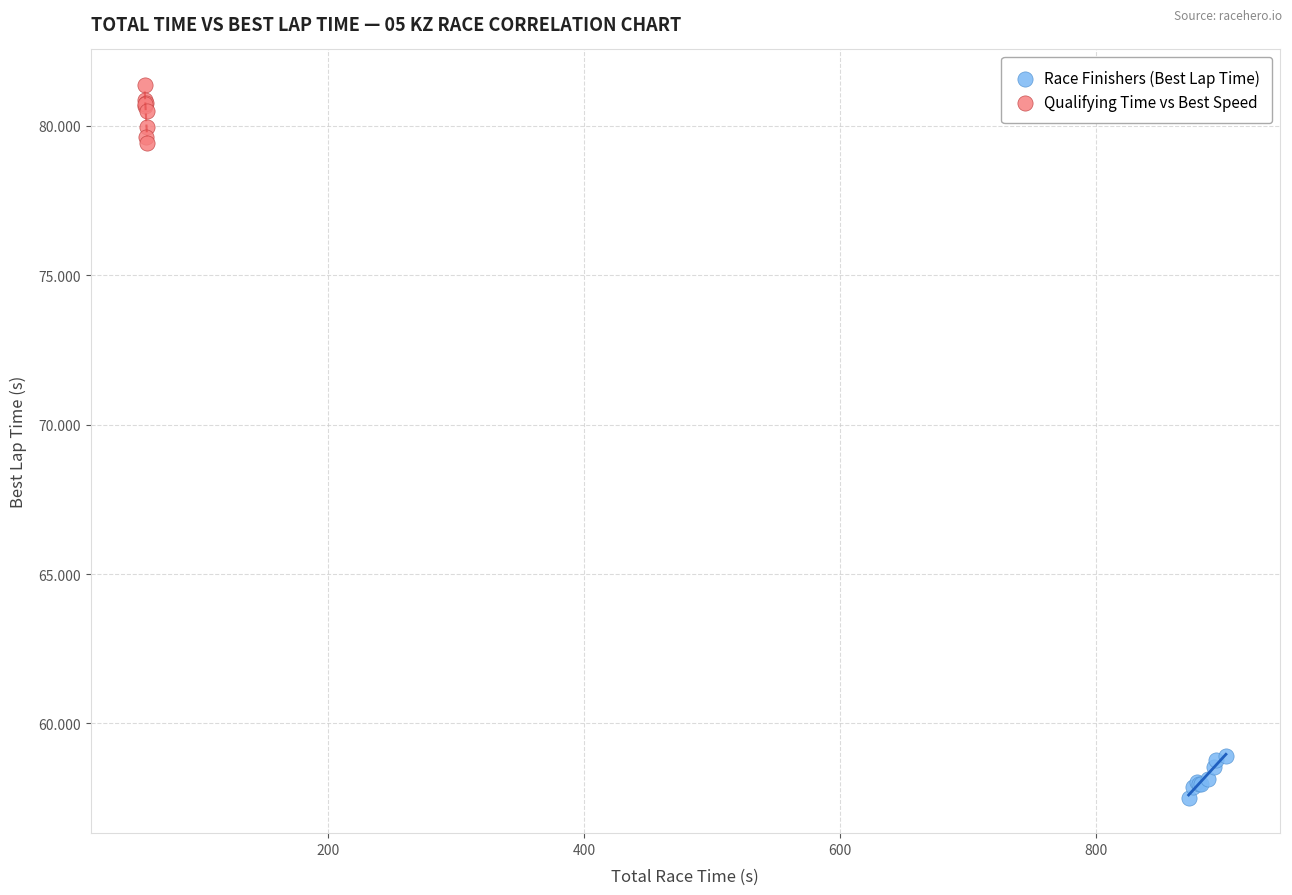

Which series has the largest Y range (max minus min)?

Qualifying Time vs Best Speed